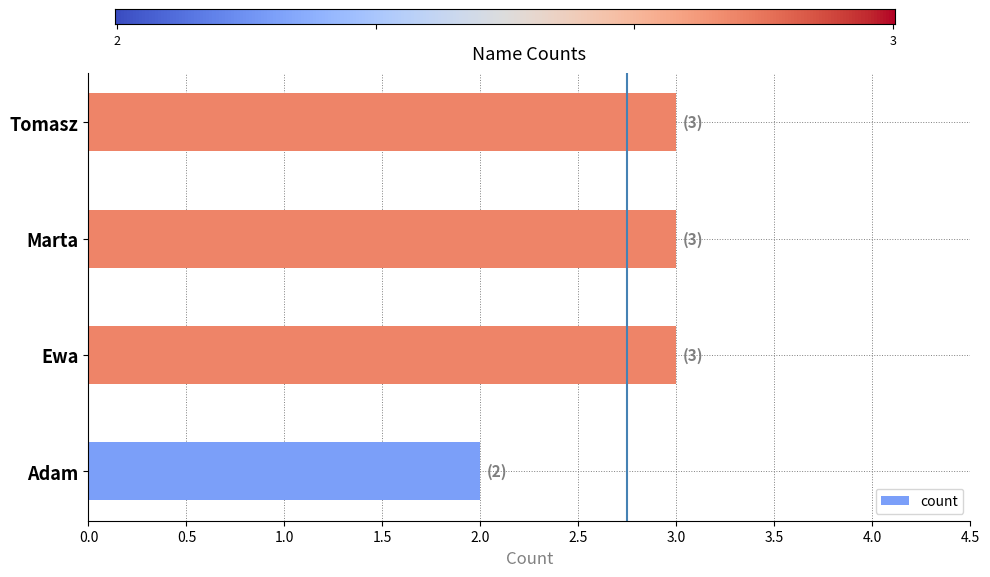

Are the bars horizontal?

Yes